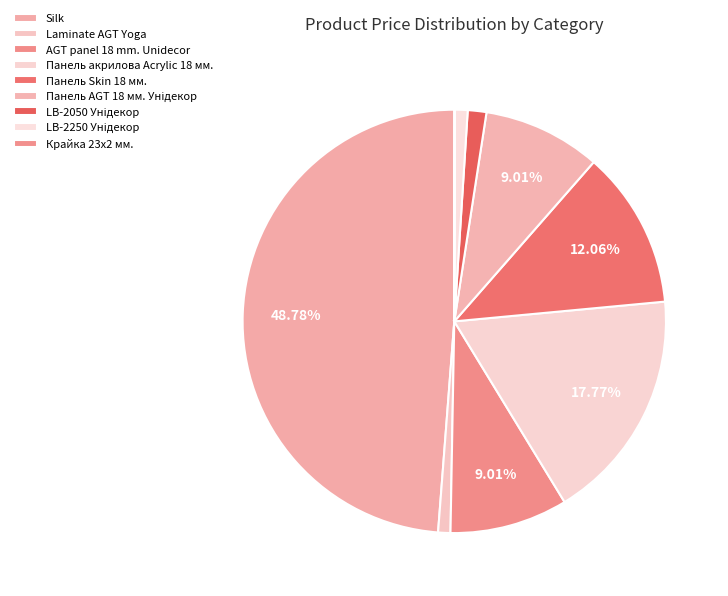

Between Silk and Панель акрилова Acrylic 18 мм., which is larger?

Silk